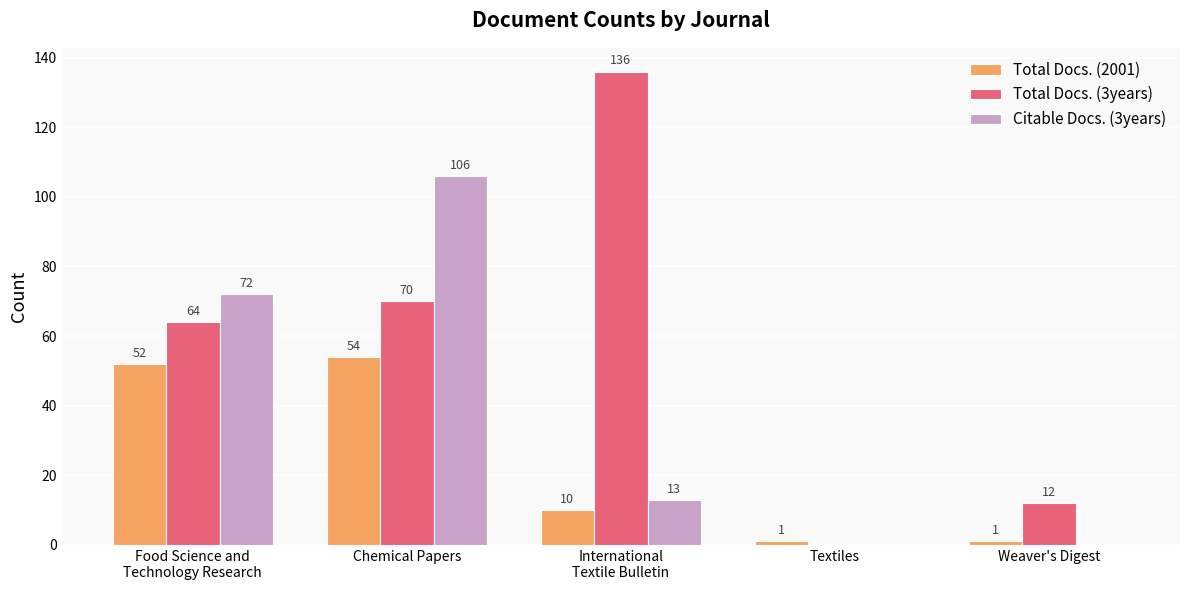

The Total Docs. (2001) series shows 70 at Chemical Papers. True or false?

False